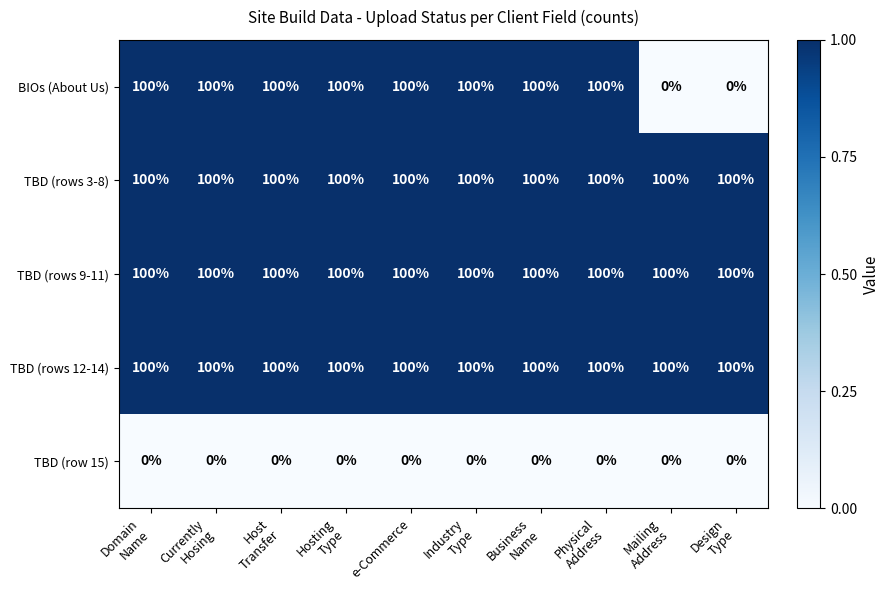

How many distinct data groups are displayed?

5